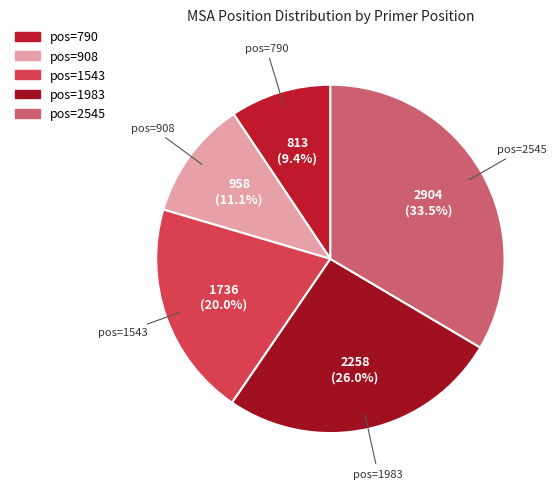

How many segments does this pie chart have?

5